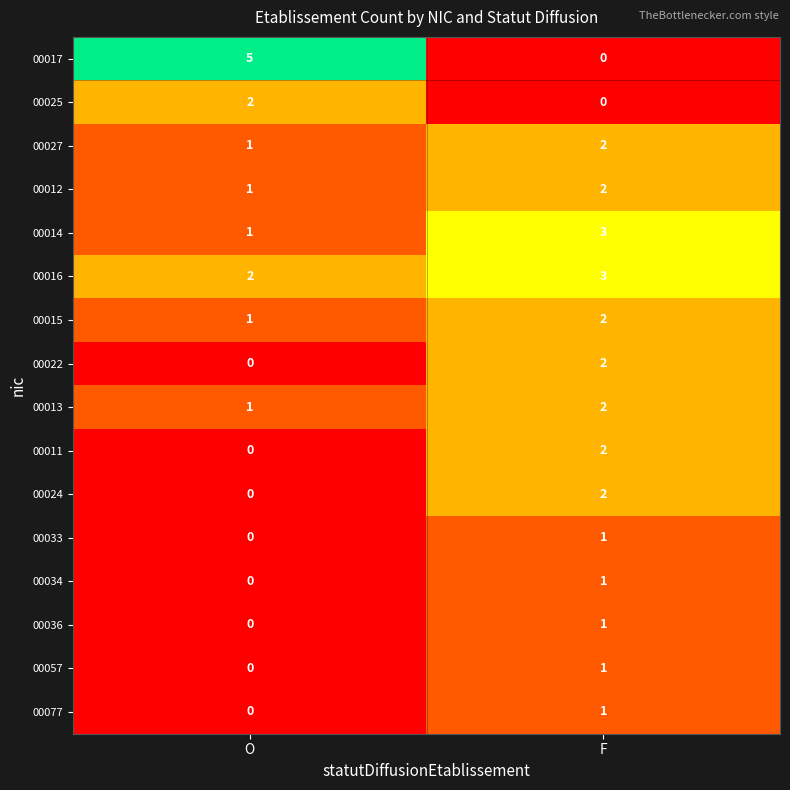

What is the difference between the highest and lowest values at O?

5